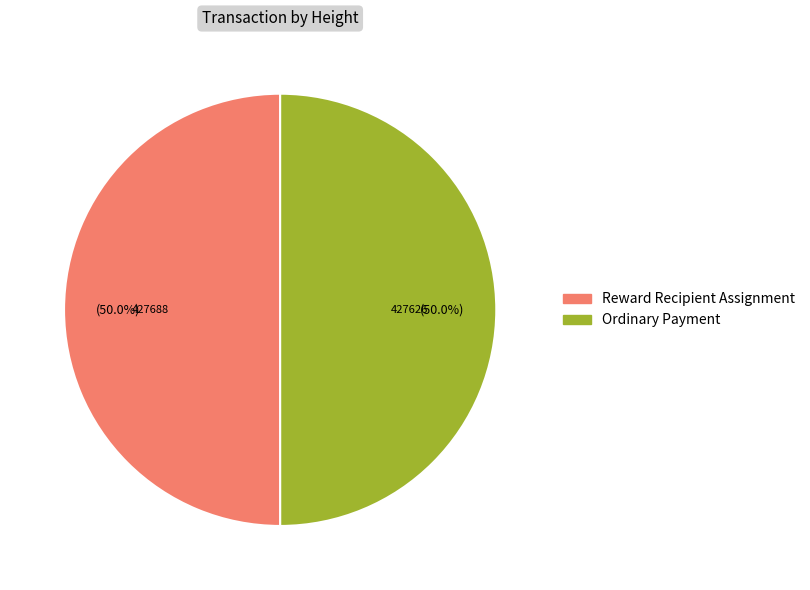

What is the ratio of the value at Ordinary Payment to the value at Reward Recipient Assignment?

1.0